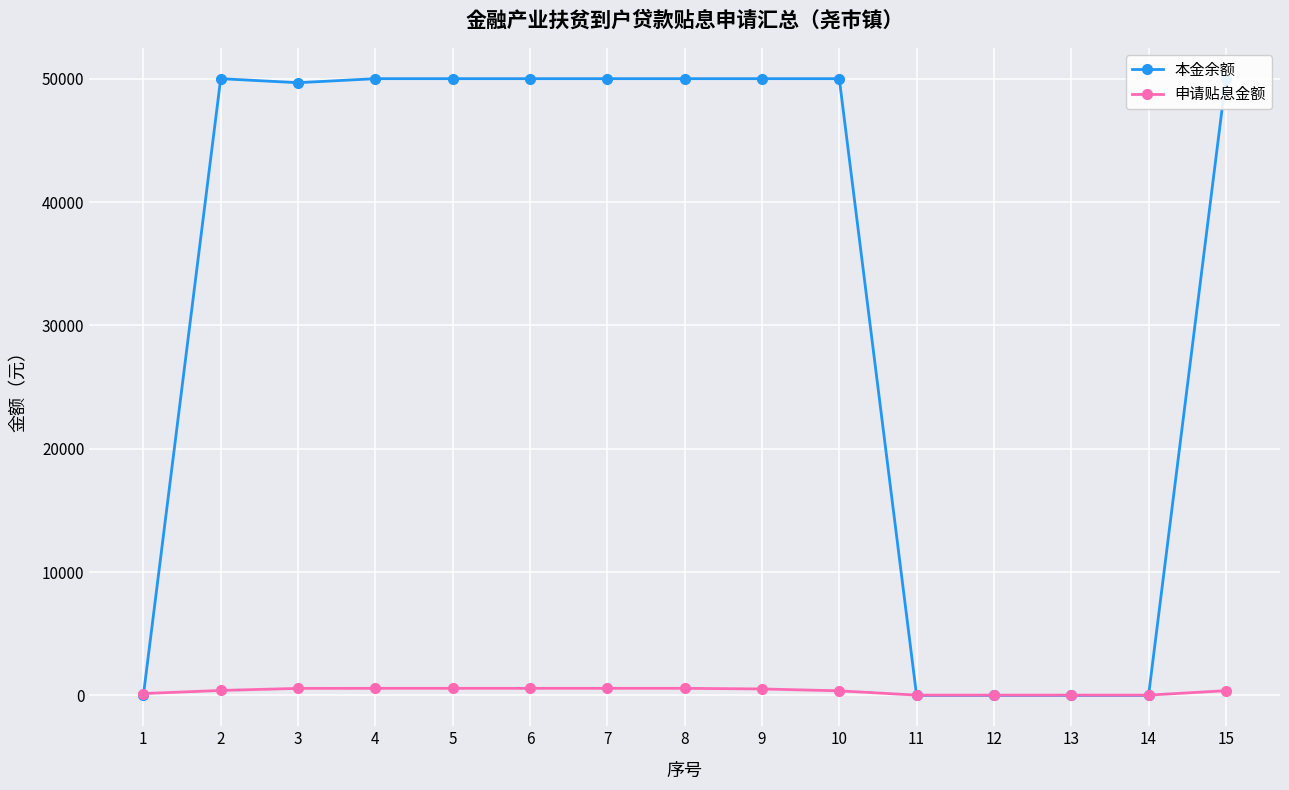

Is it true that 申请贴息金额 equals 574.0 at 7?

True